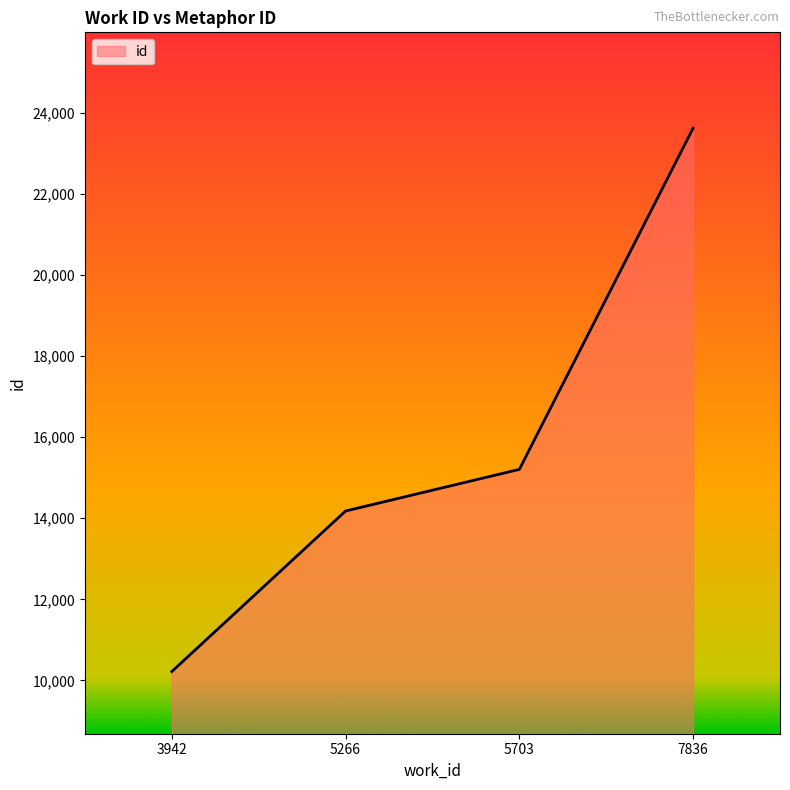

What is the change in value from 3942 to 7836?

+13400